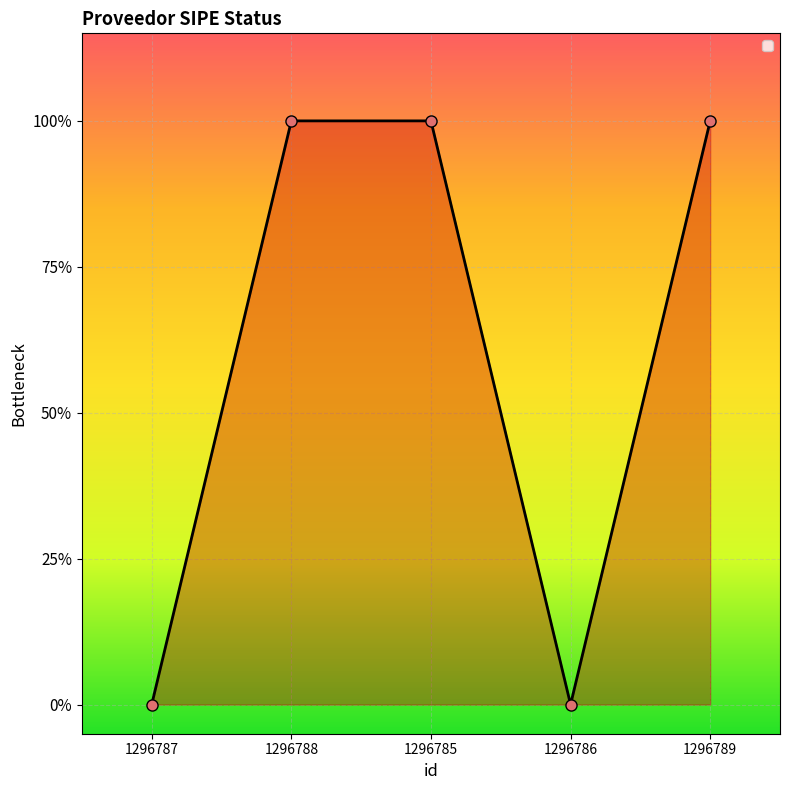

Is this an area chart (filled region under the line)?

Yes